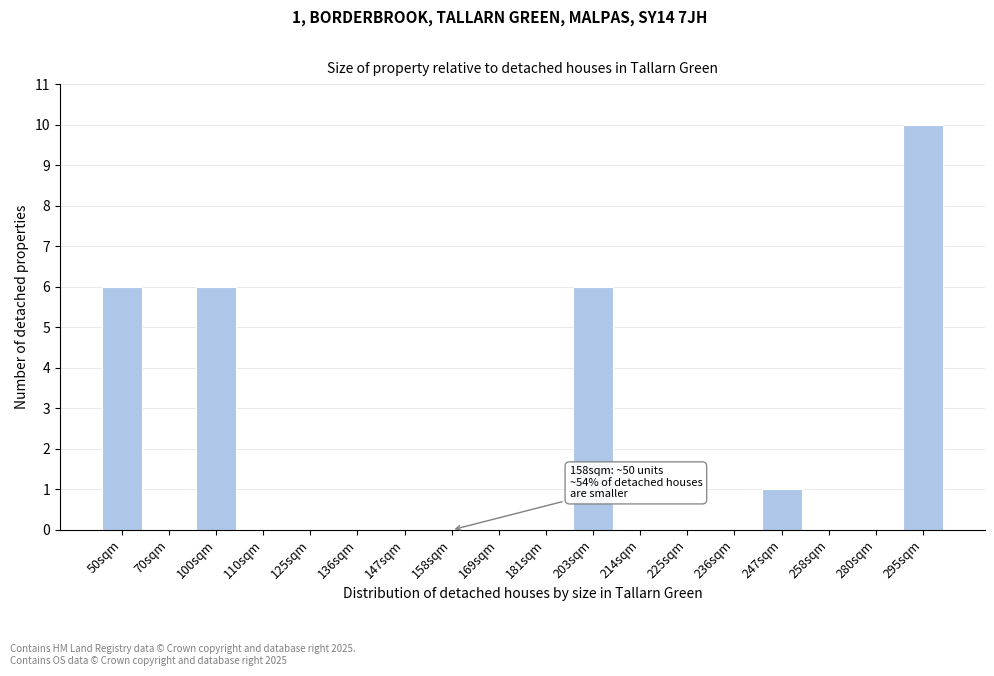

Reading left to right, extract all data points from this chart.

50sqm=6	70sqm=0	100sqm=6	110sqm=0	125sqm=0	136sqm=0	147sqm=0	158sqm=0	169sqm=0	181sqm=0	203sqm=6	214sqm=0	225sqm=0	236sqm=0	247sqm=1	258sqm=0	280sqm=0	295sqm=10